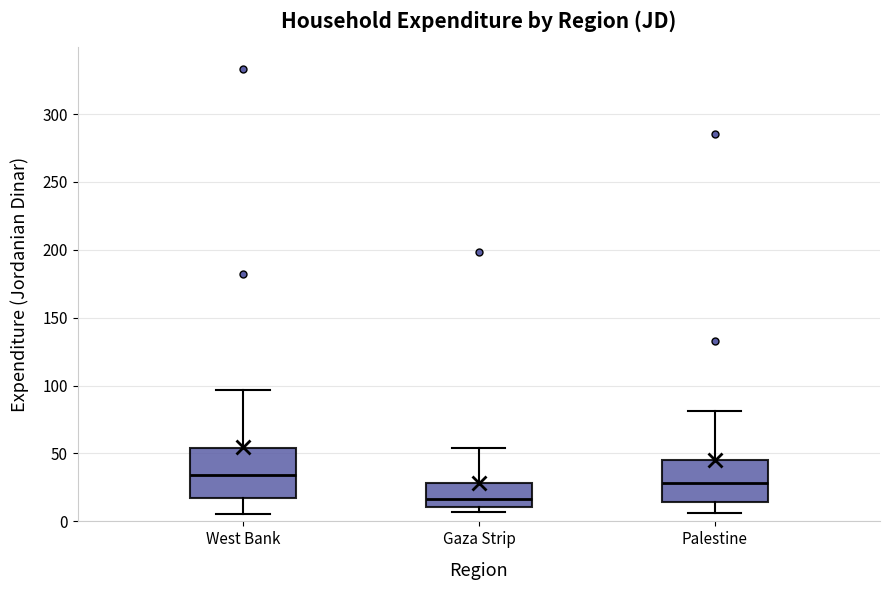

Reading left to right, read every box against the y-axis: the position of its median line, the range the box covers, and the ends of its whiskers. The values are not printed on the chart, so give them approximately, as read against the axis.

West Bank: median 35, box 15 to 55, whiskers 5 to 95
Gaza Strip: median 15, box 10 to 30, whiskers 5 to 55
Palestine: median 30, box 15 to 45, whiskers 5 to 80